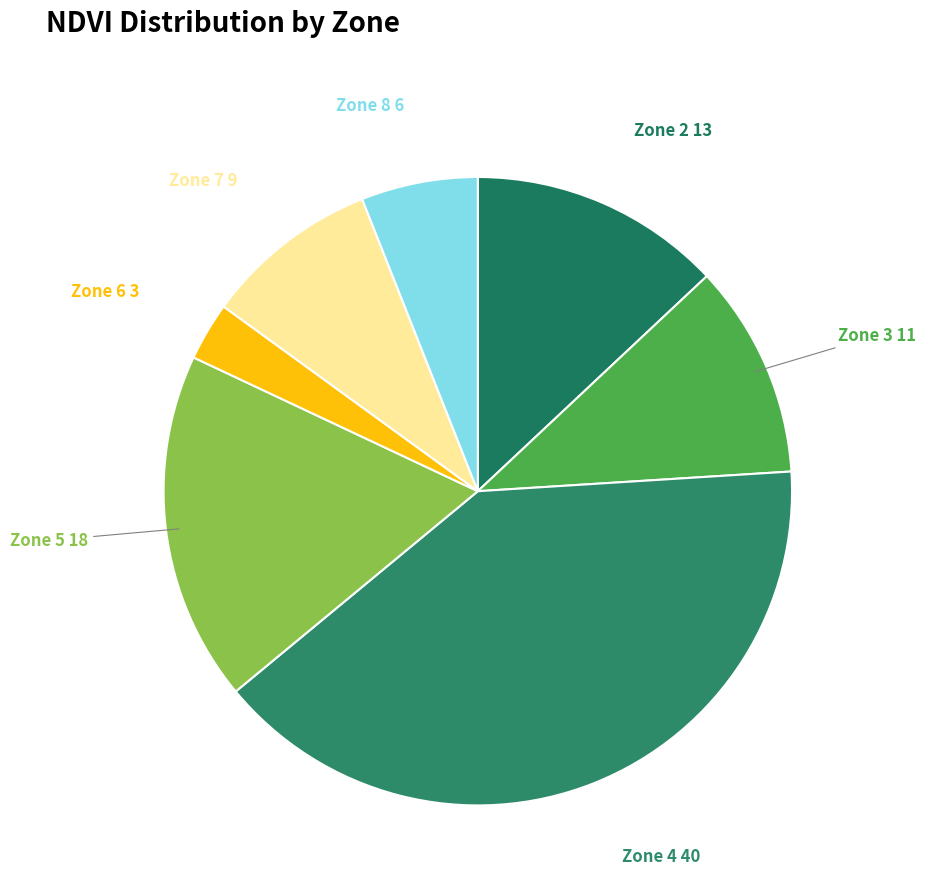

Rank the categories by value from lowest to highest.

Zone 6, Zone 8, Zone 7, Zone 3, Zone 2, Zone 5, Zone 4